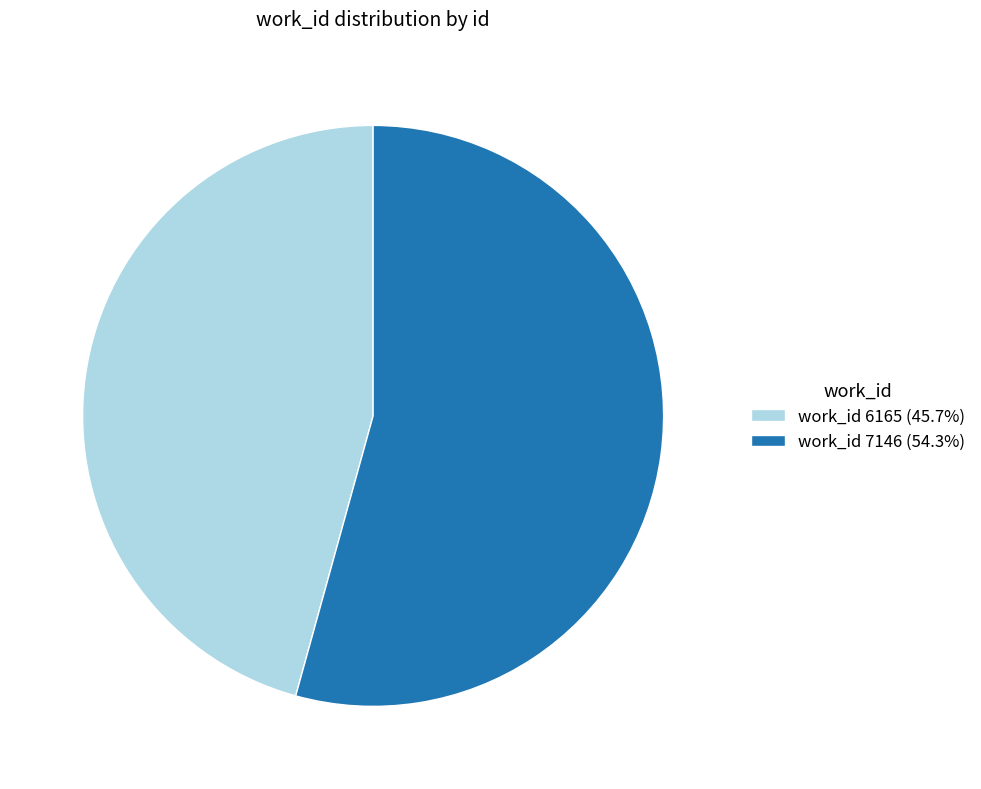

Is work_id 6165 (45.7%) the majority of the pie?

No